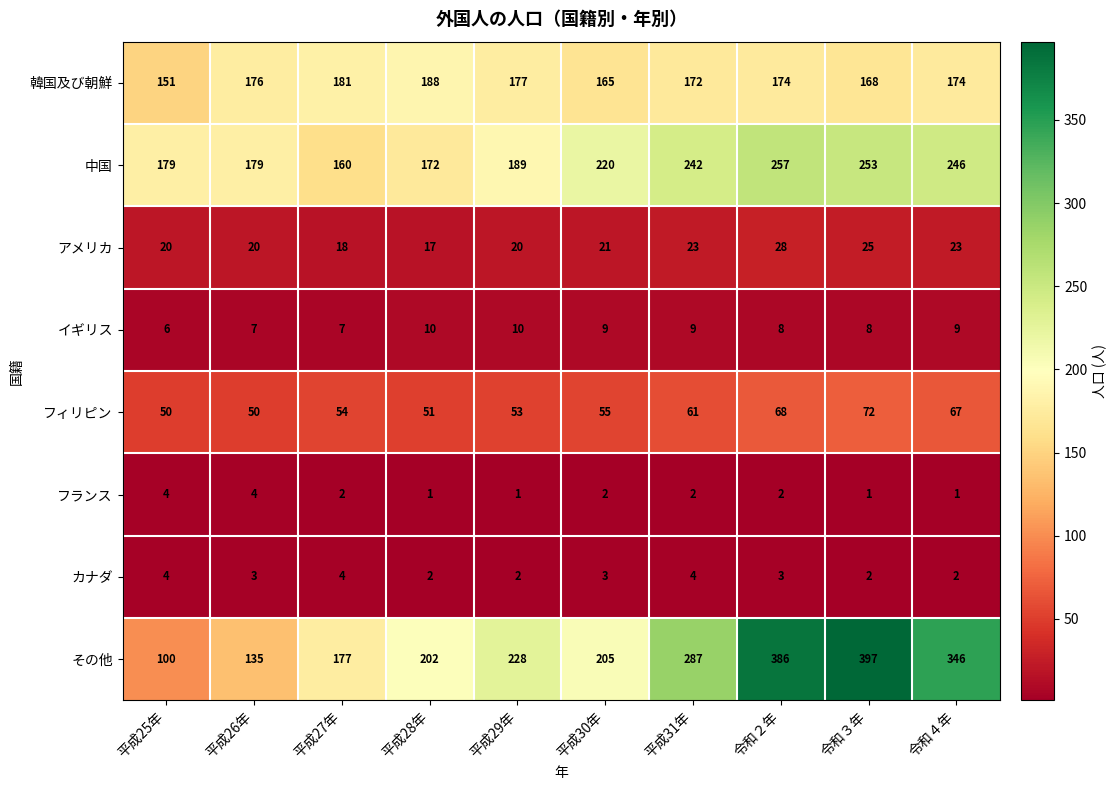

Which series has the largest total across all categories?

その他